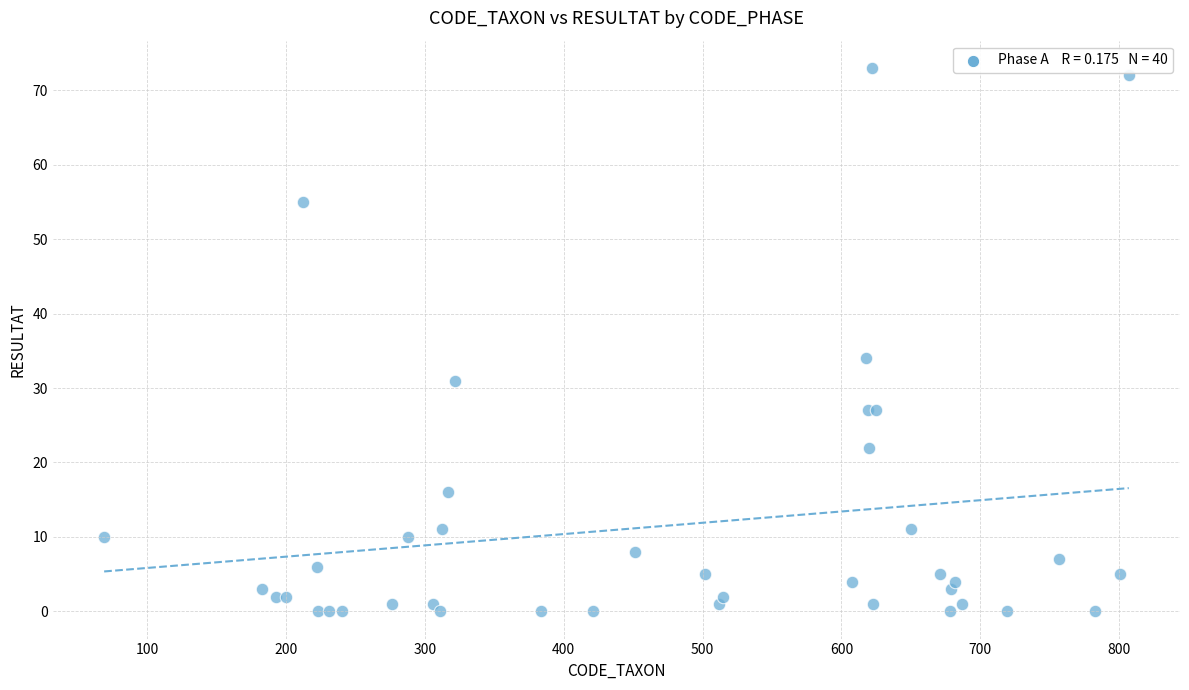

What Y value in the scatter plot is closest to 36?

34